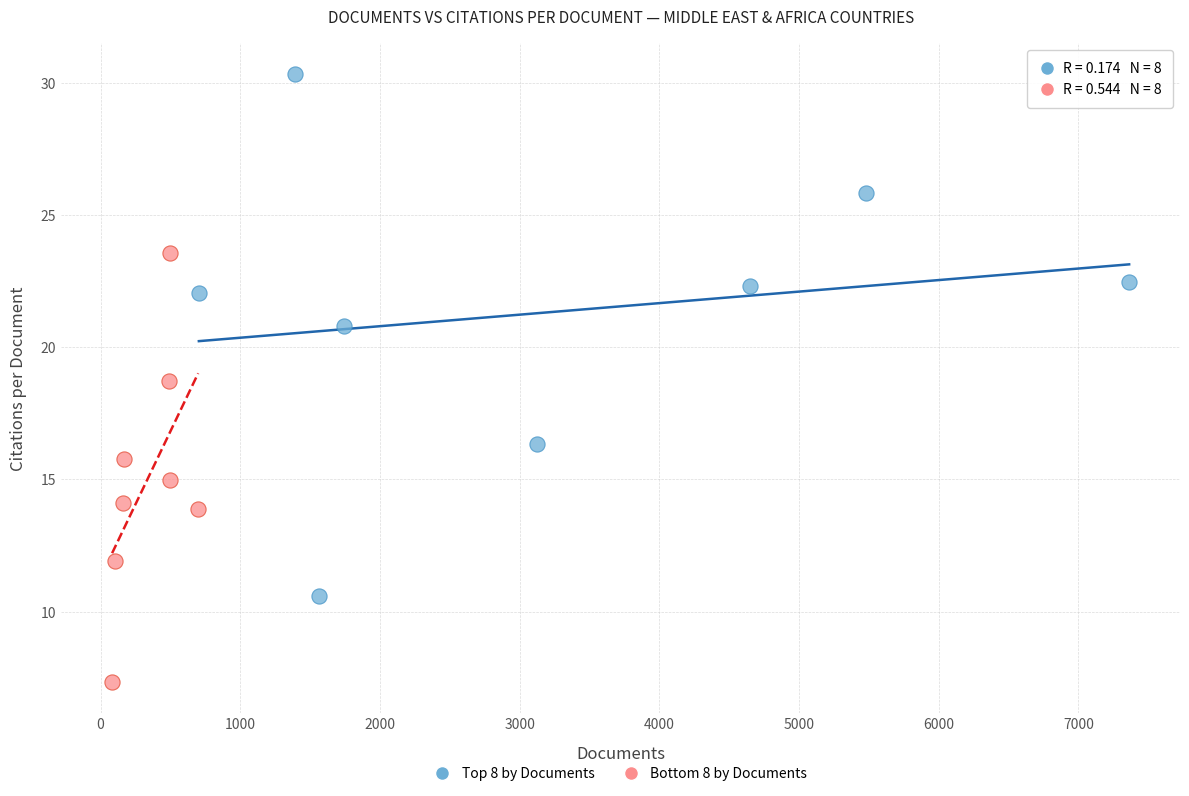

Which series reaches the maximum Y coordinate?

Top 8 by Documents